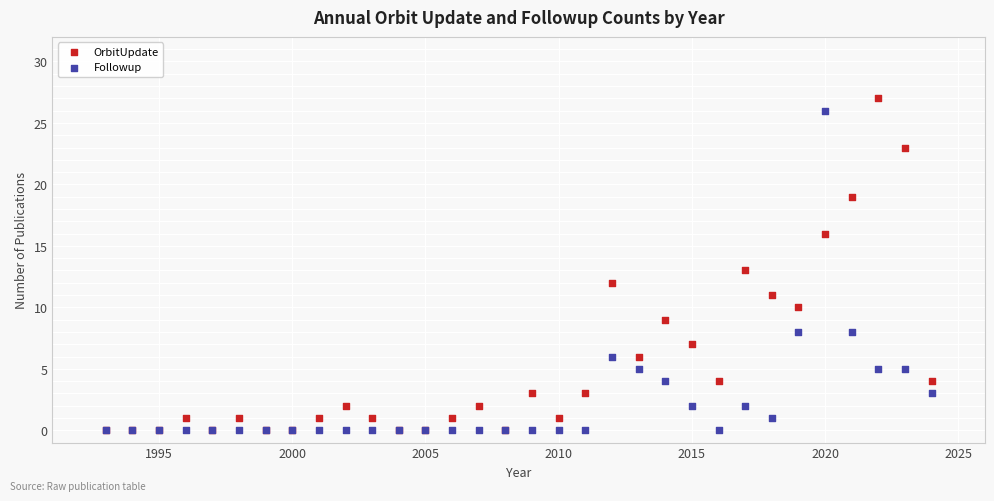

Which series has the widest spread of Y values?

OrbitUpdate